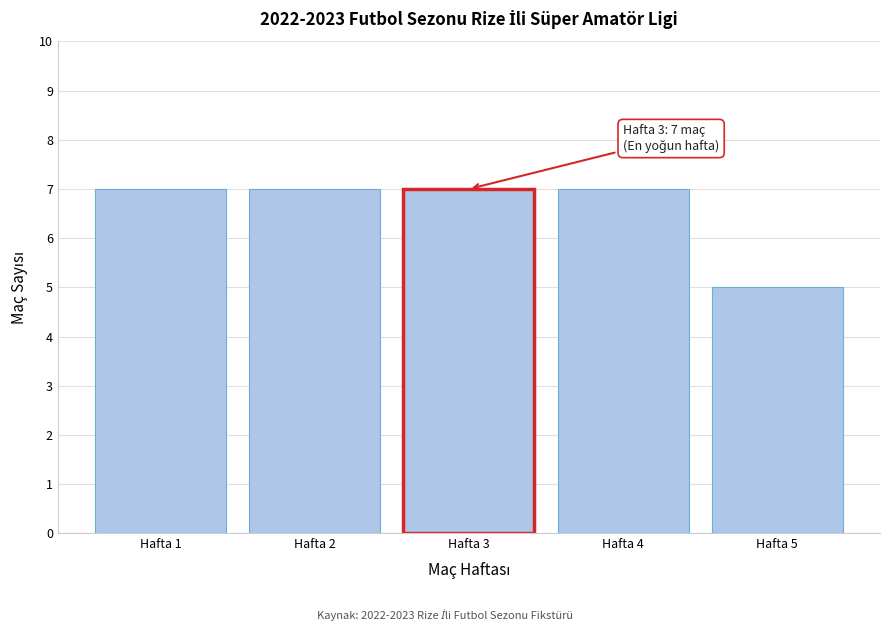

Reading right to left, extract all data points from this chart.

5	7	7	7	7